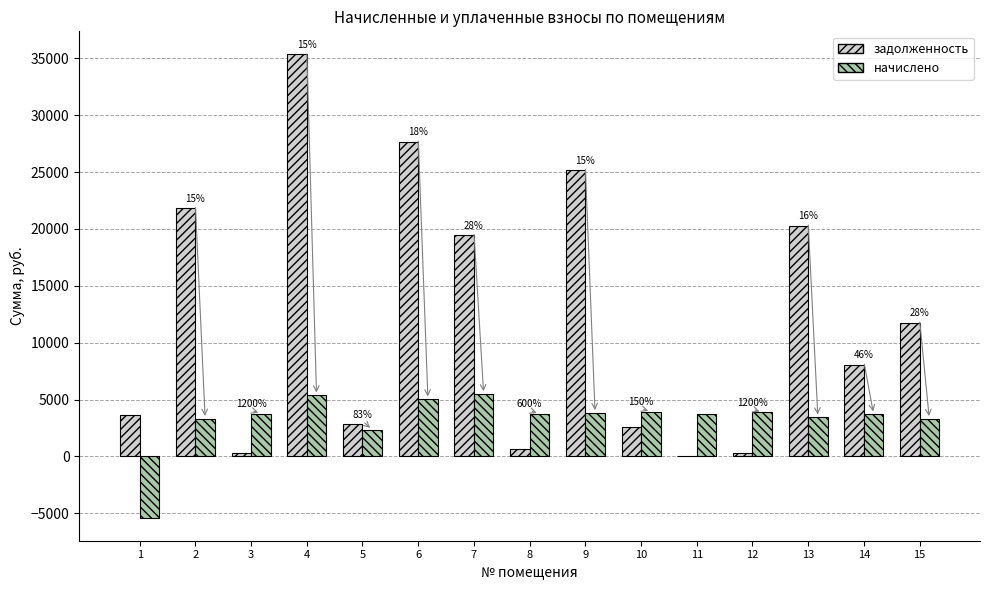

What is the sum of the начислено values at 15 and 14?

7004.4